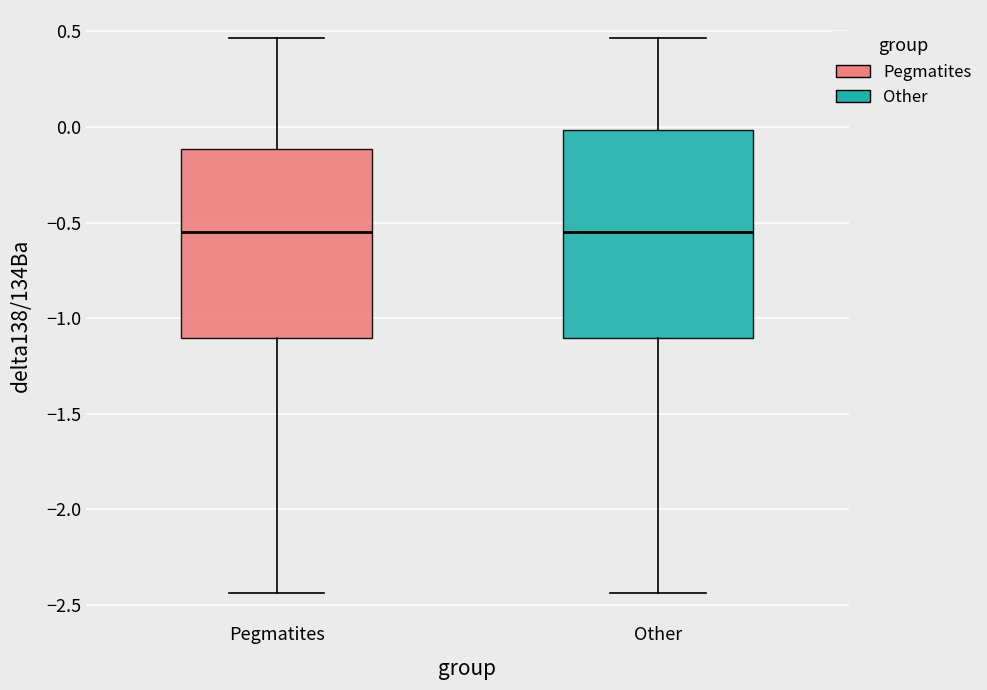

Reading left to right, read every box against the y-axis: the position of its median line, the range the box covers, and the ends of its whiskers. The values are not printed on the chart, so give them approximately, as read against the axis.

Pegmatites: median -0.55, box -1.10 to -0.10, whiskers -2.45 to 0.45
Other: median -0.55, box -1.10 to 0.00, whiskers -2.45 to 0.45